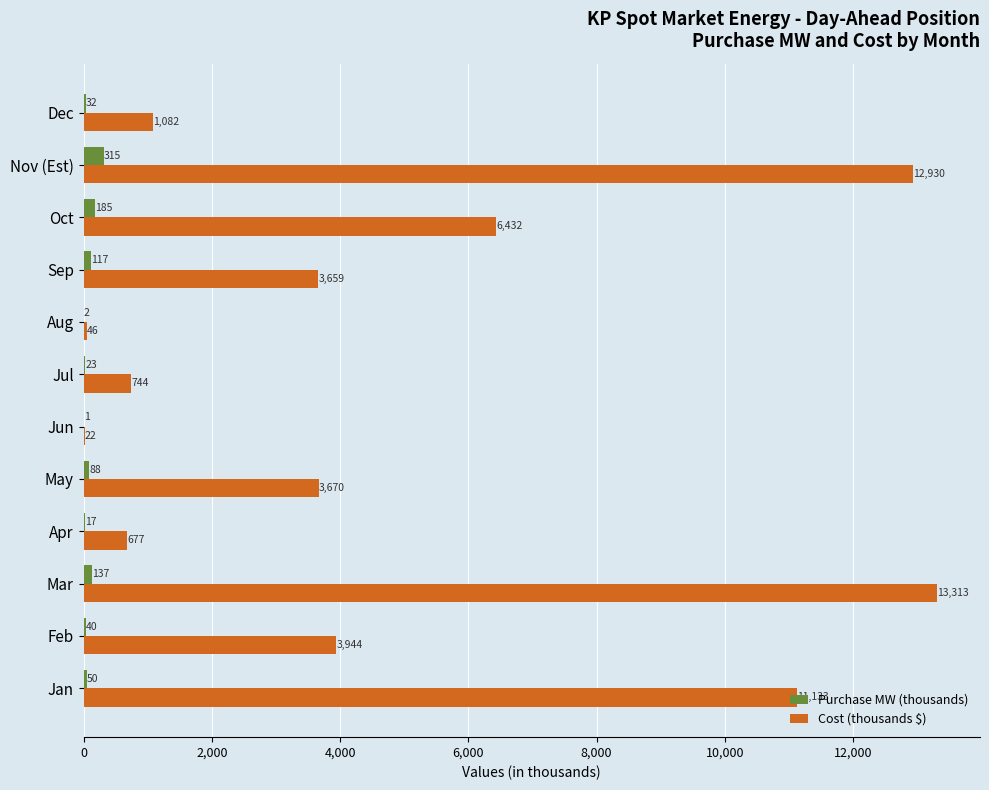

What is the sum of all Purchase MW (thousands) values?

1007.0